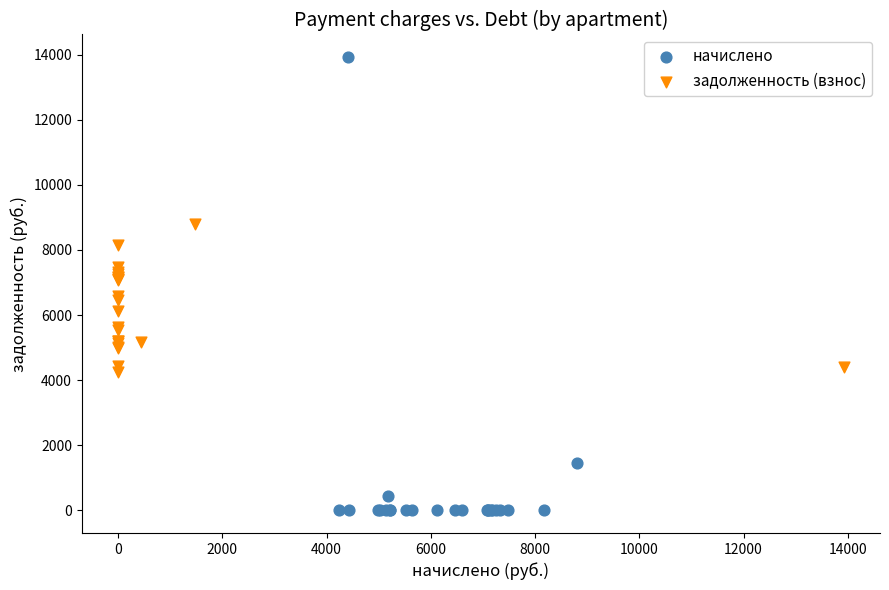

Which series contains the lowest Y value?

начислено